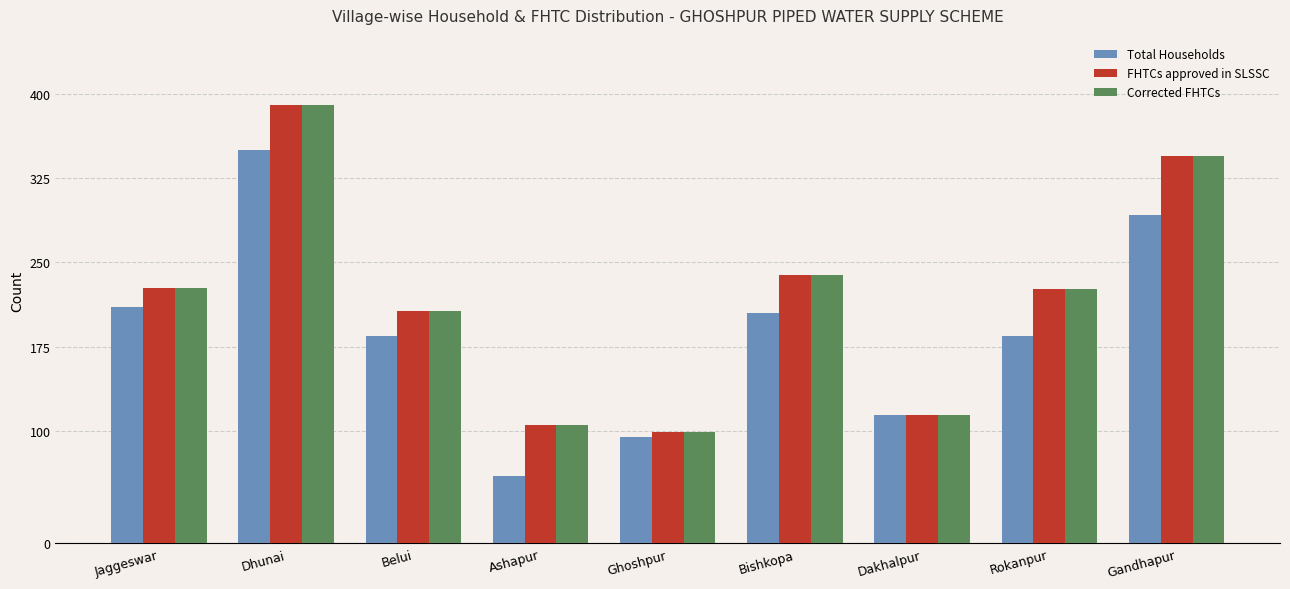

What is the approximate value of Corrected FHTCs at Gandhapur?

345